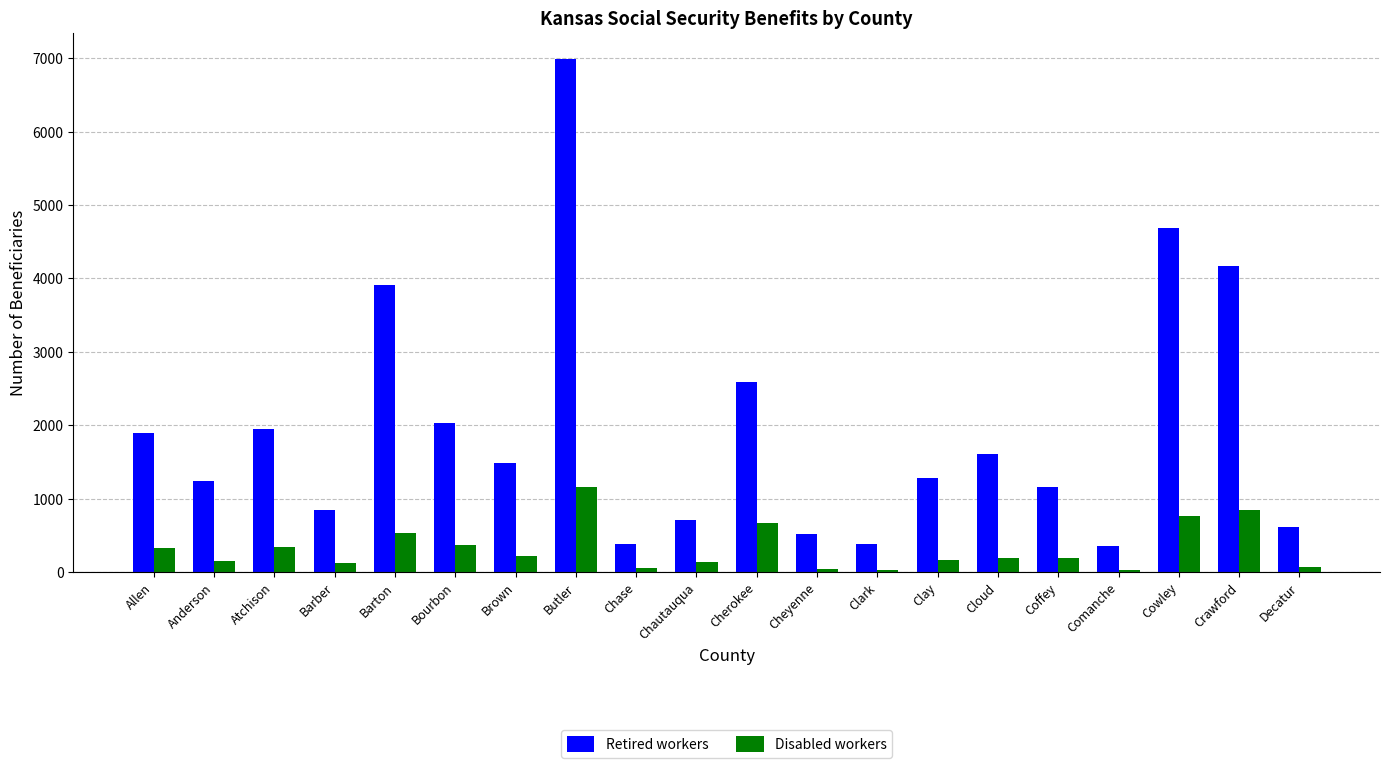

Which series changed the most between Butler and Chautauqua?

Retired workers